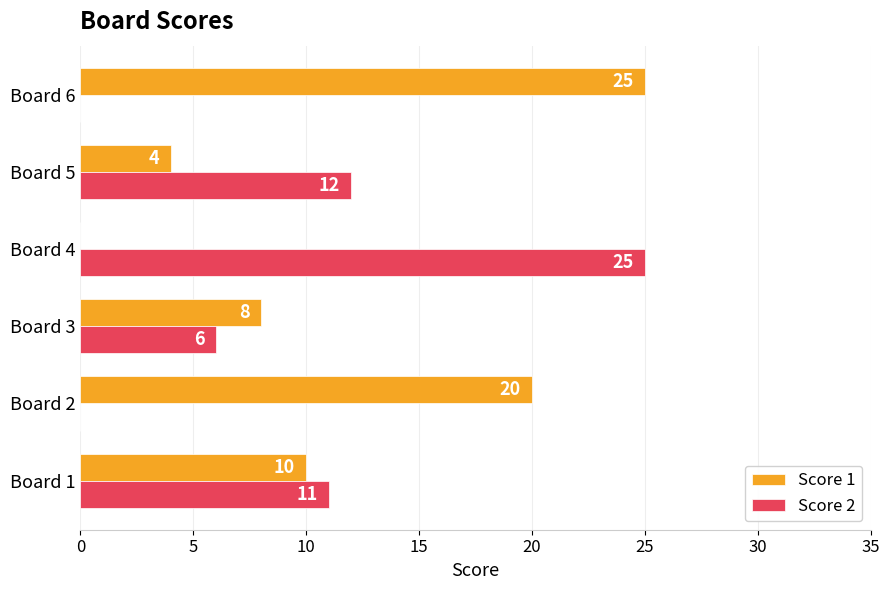

True or false: Score 2 has a value of 0 at Board 2.

True